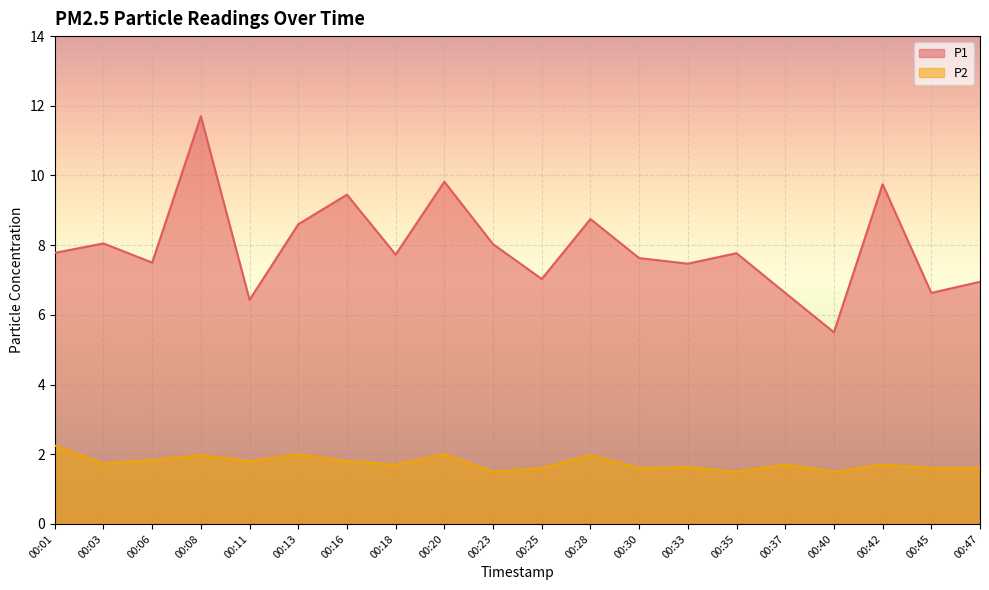

What is the difference between the maximum and second lowest values in the P2 series?

0.8